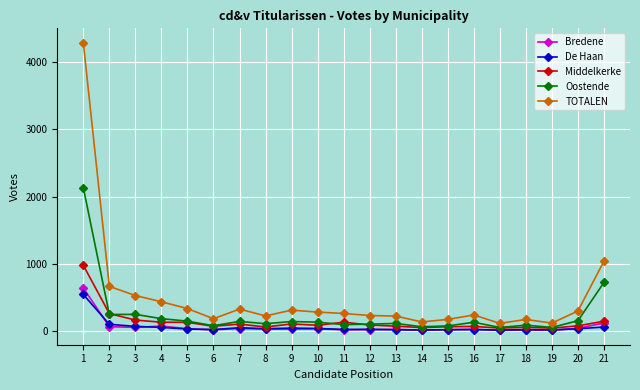

Which series has the widest spread of values?

TOTALEN